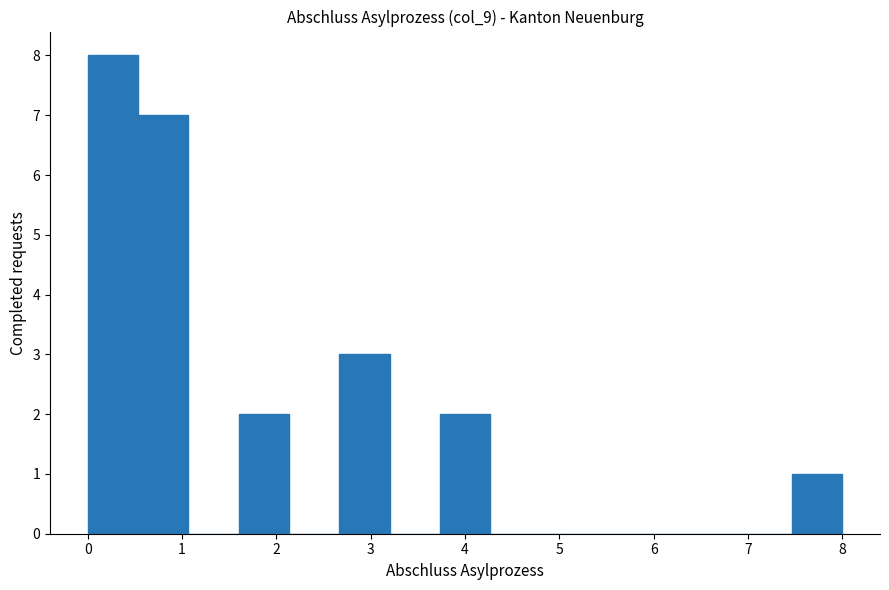

How tall is the bar that spans 7.5 to 8.0 on the x-axis? Neither the bar edges nor the heights are printed on the chart, so give them approximately, as read against the axes.

1